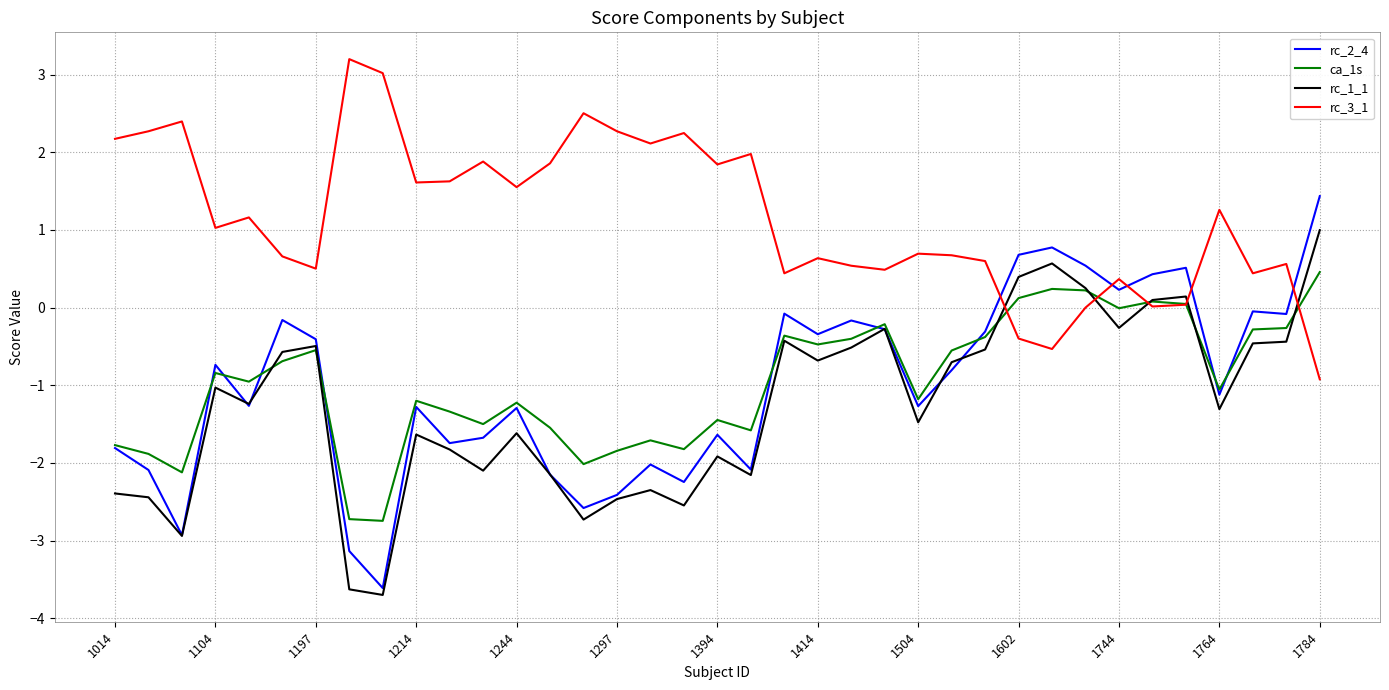

Which series has the largest range (max minus min)?

rc_2_4